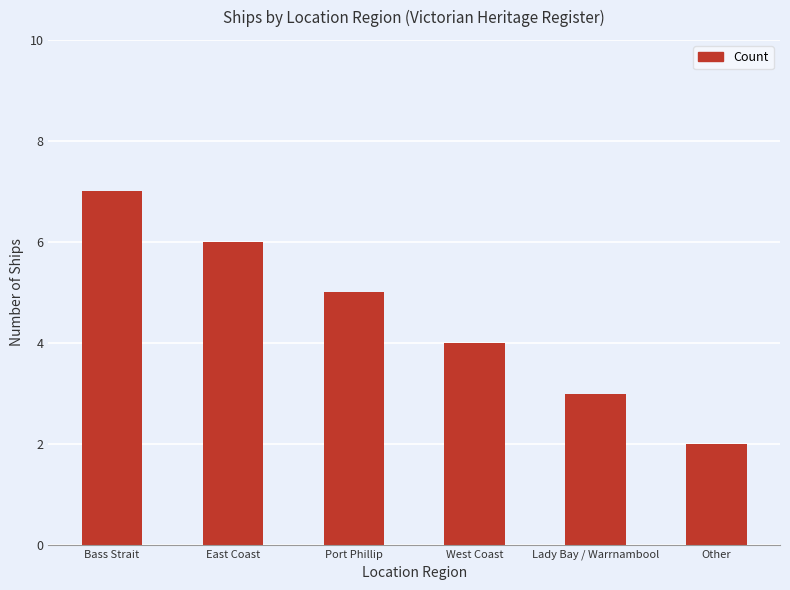

What is the label of the 6th bar from the right?

Bass Strait